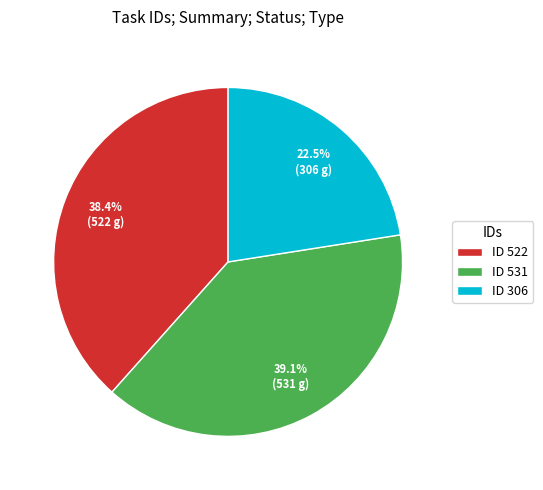

Count the number of slices in the pie.

3